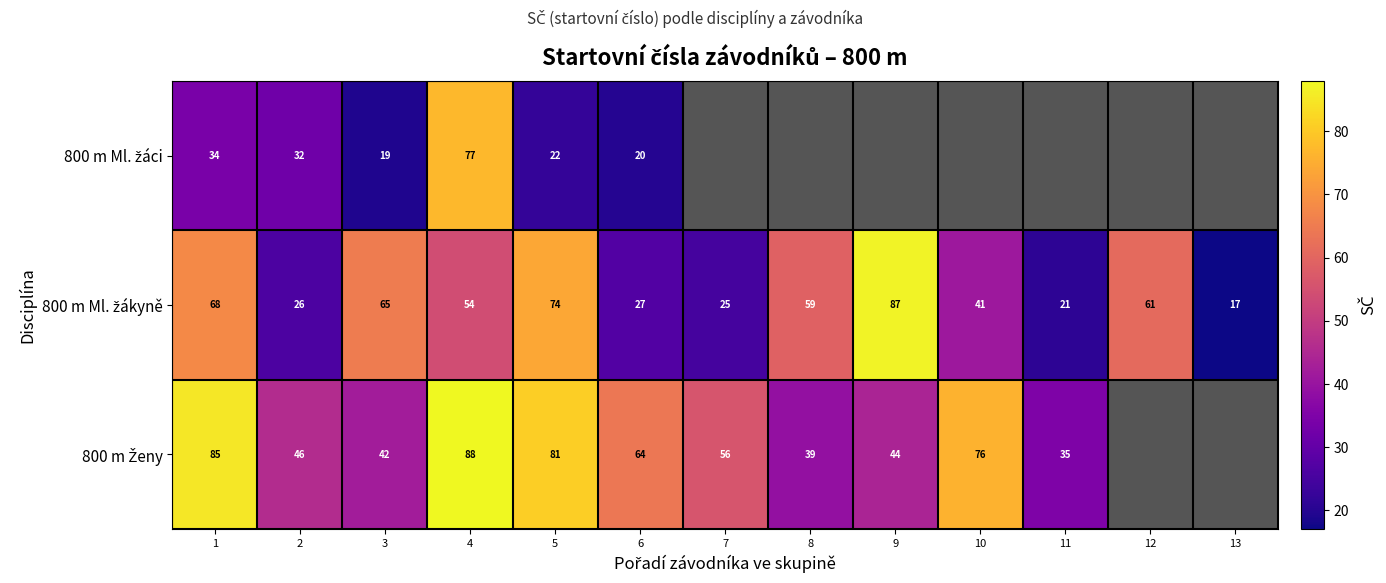

Rank the series by their maximum value, from highest to lowest.

800 m Ženy, 800 m Ml. žákyně, 800 m Ml. žáci